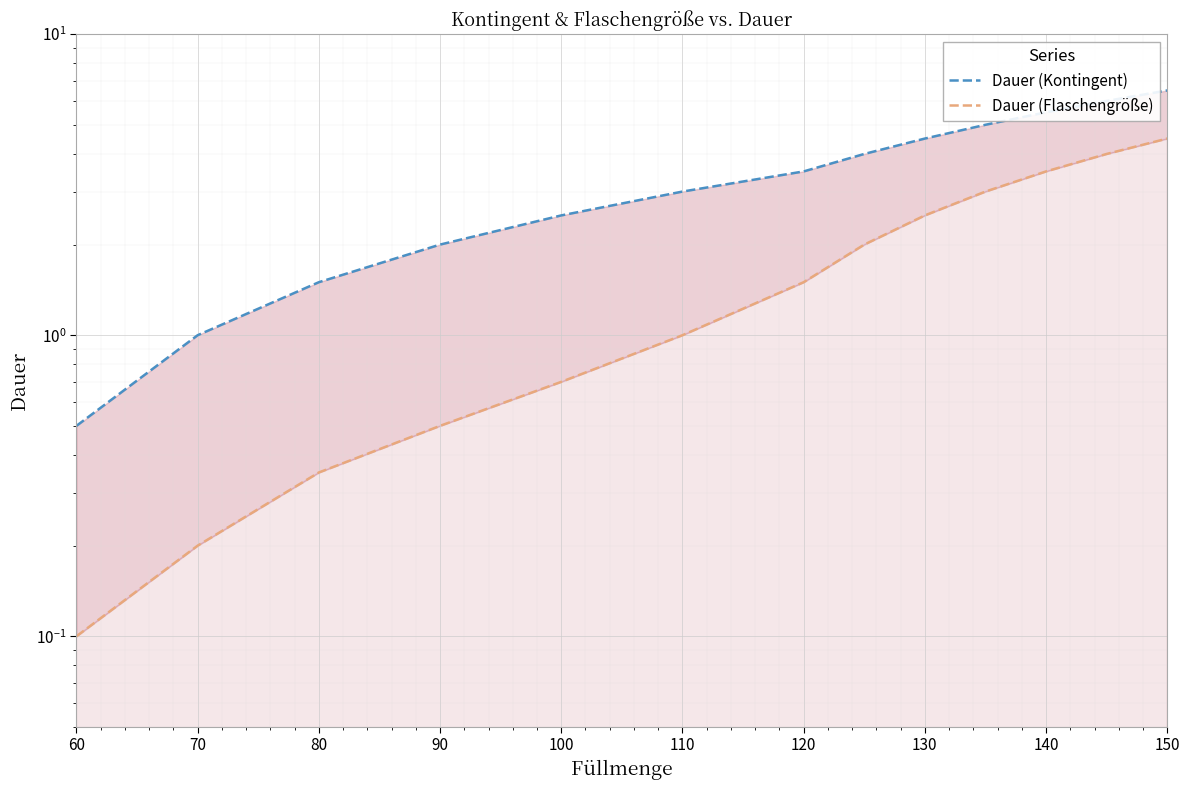

Is the value of Dauer (Flaschengröße) at 70 greater than the value of Dauer (Kontingent) at 70?

No